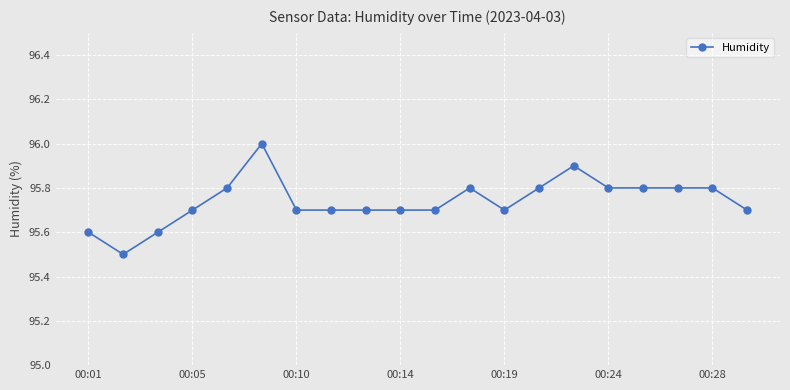

How many data points does each series have?

20